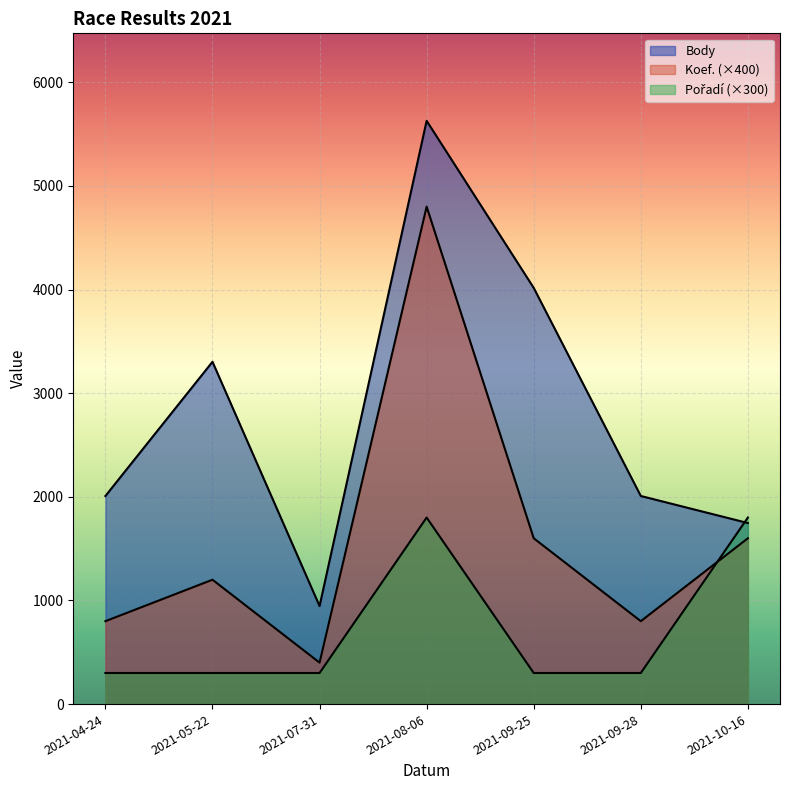

At which category does the chart reach its minimum across all series?

2021-07-31